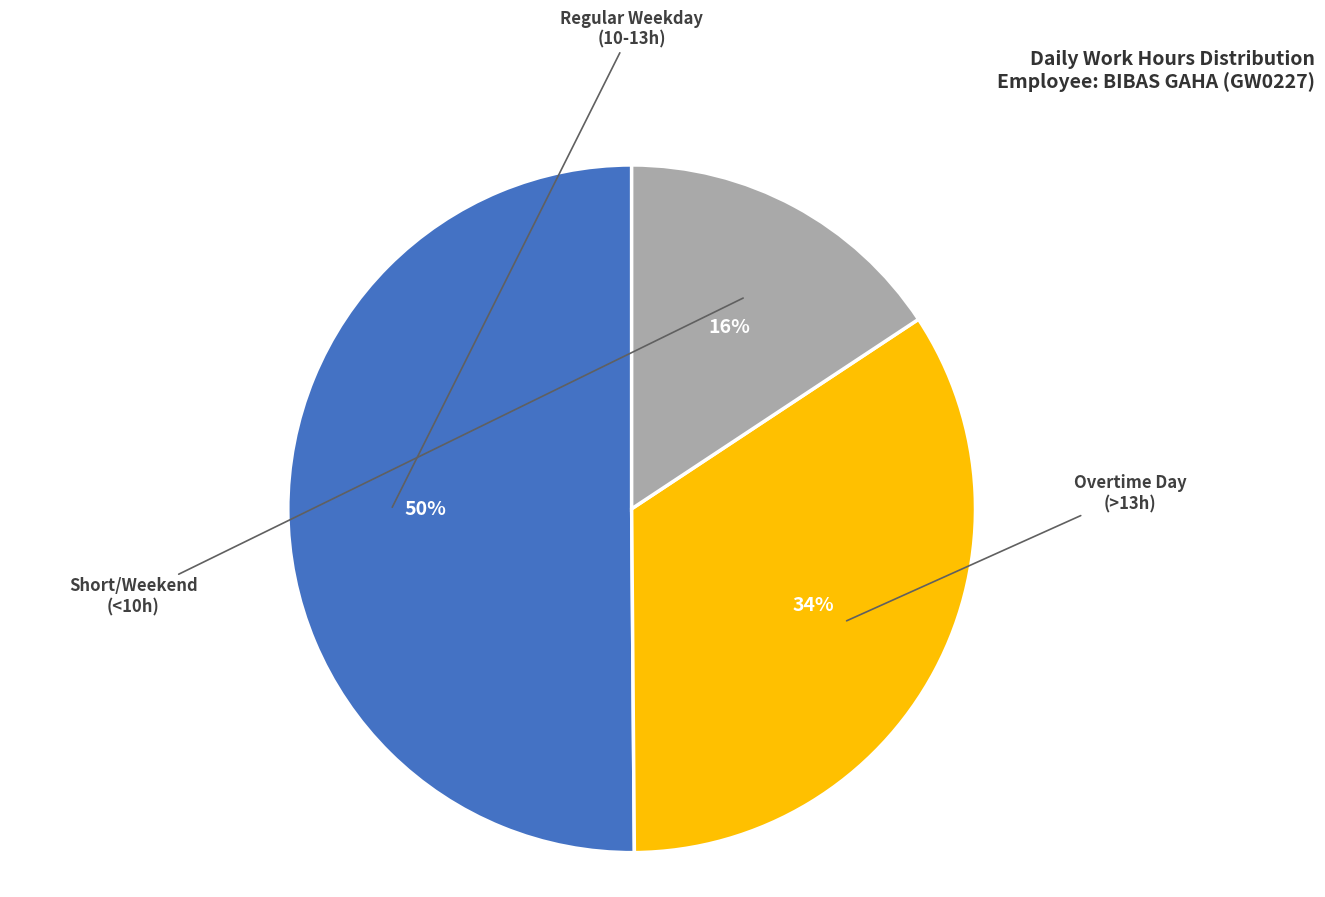

To the nearest percent, what is the difference between the largest and smallest slice percentages?

34%